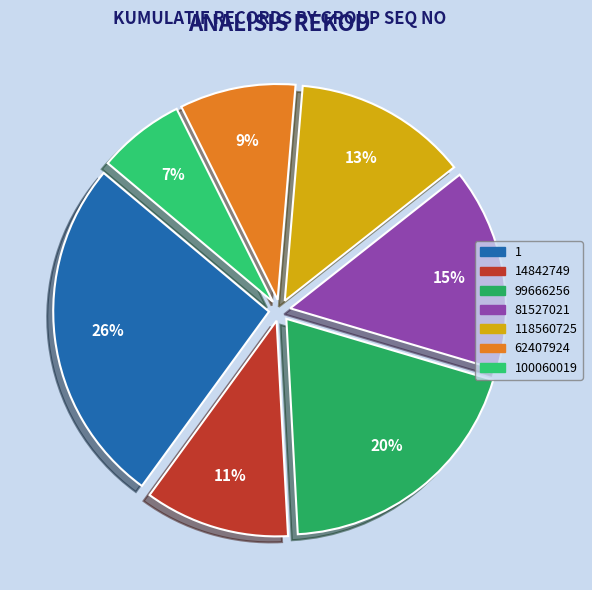

Is there a majority slice in this chart?

No